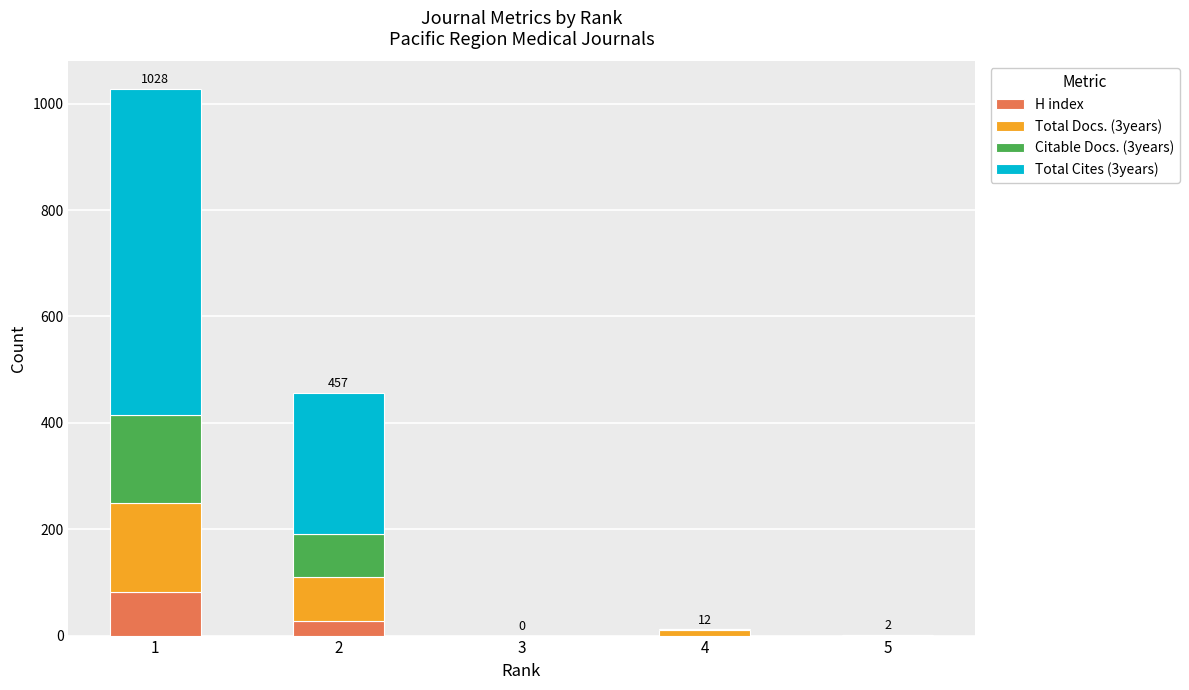

What is the maximum value for H index?

82